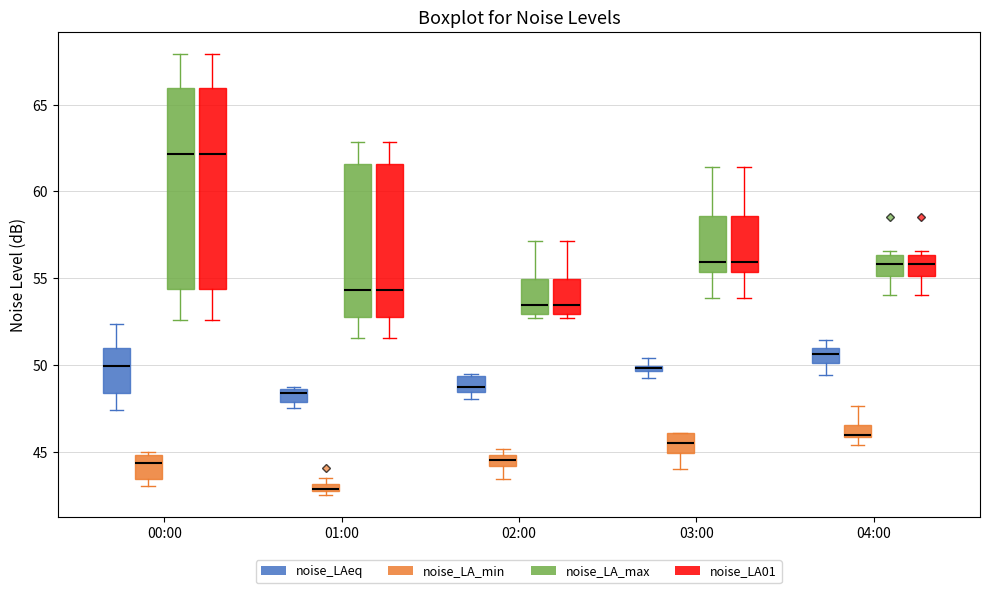

Where does the median line of the box for 00:00 (noise_LAeq) sit on the y-axis? The values are not printed on the chart, so give them approximately, as read against the axis.

50.0